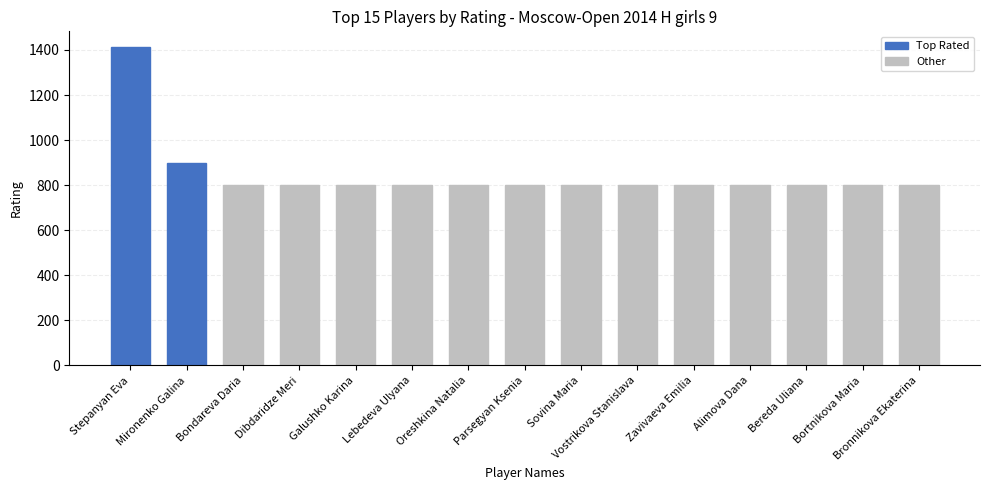

What is the smallest value displayed?

800